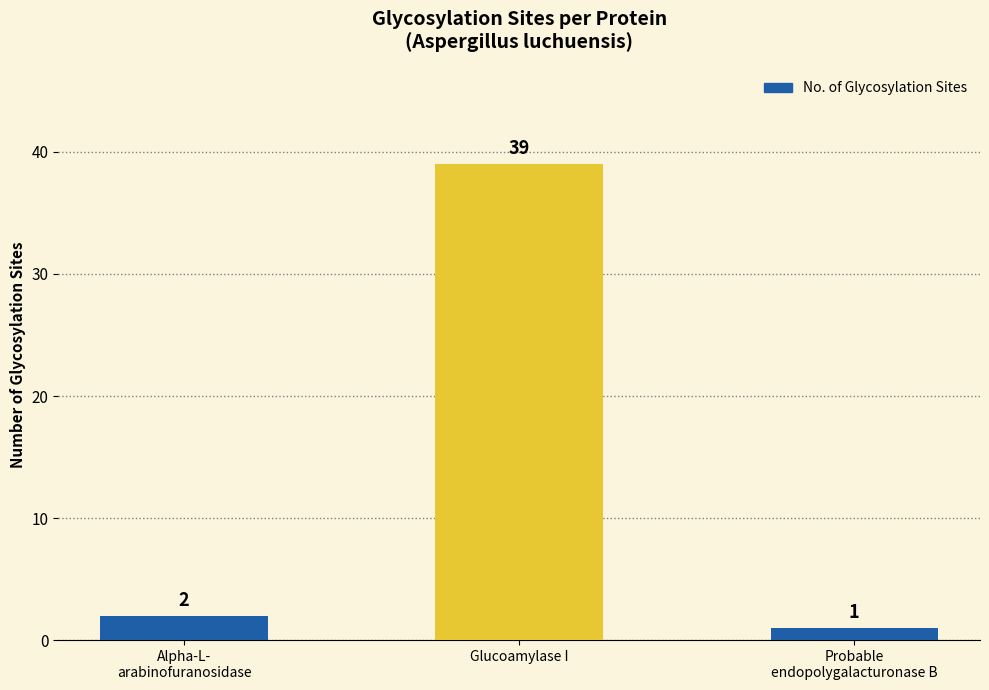

The chart shows a value of 1 at Probable
endopolygalacturonase B. True or false?

True